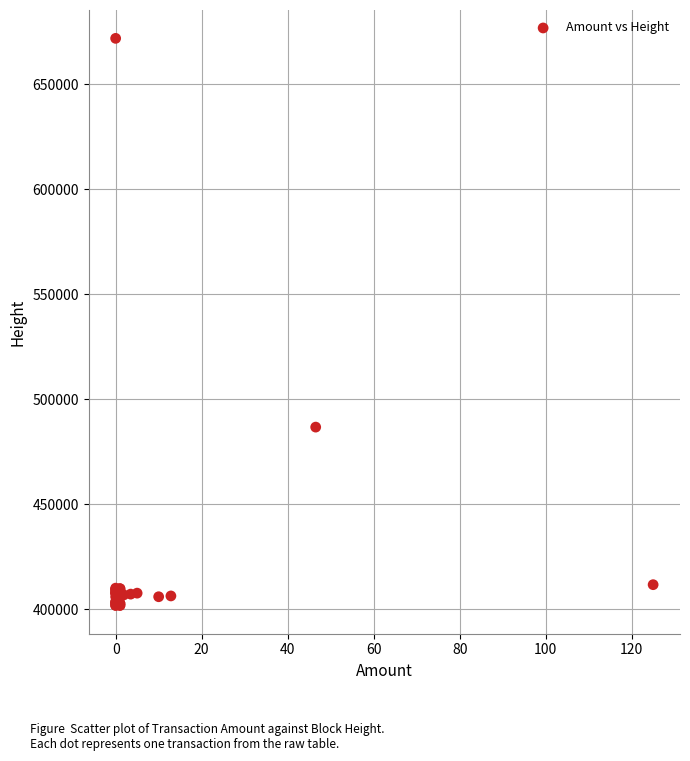

What Y value in the scatter plot is closest to 536879?

486791